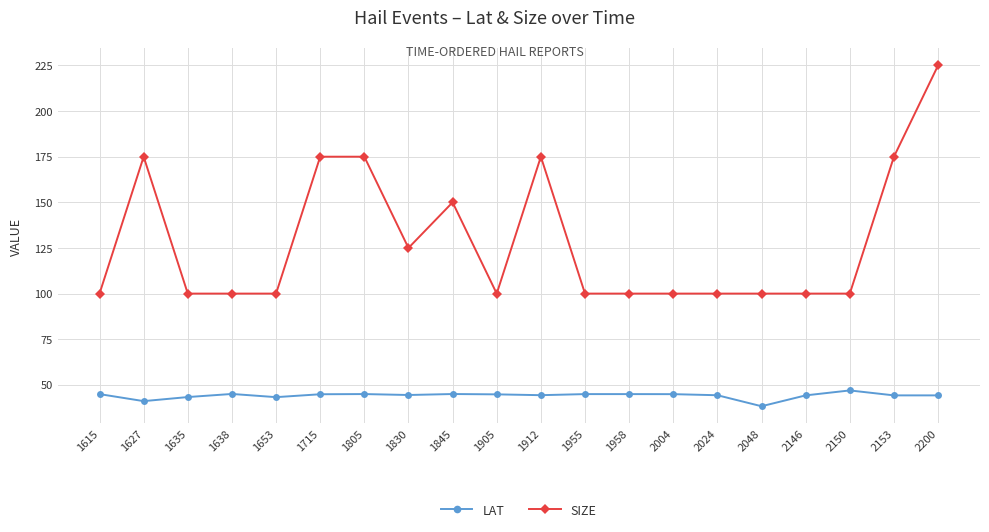

What is the minimum value shown in the chart?

38.3